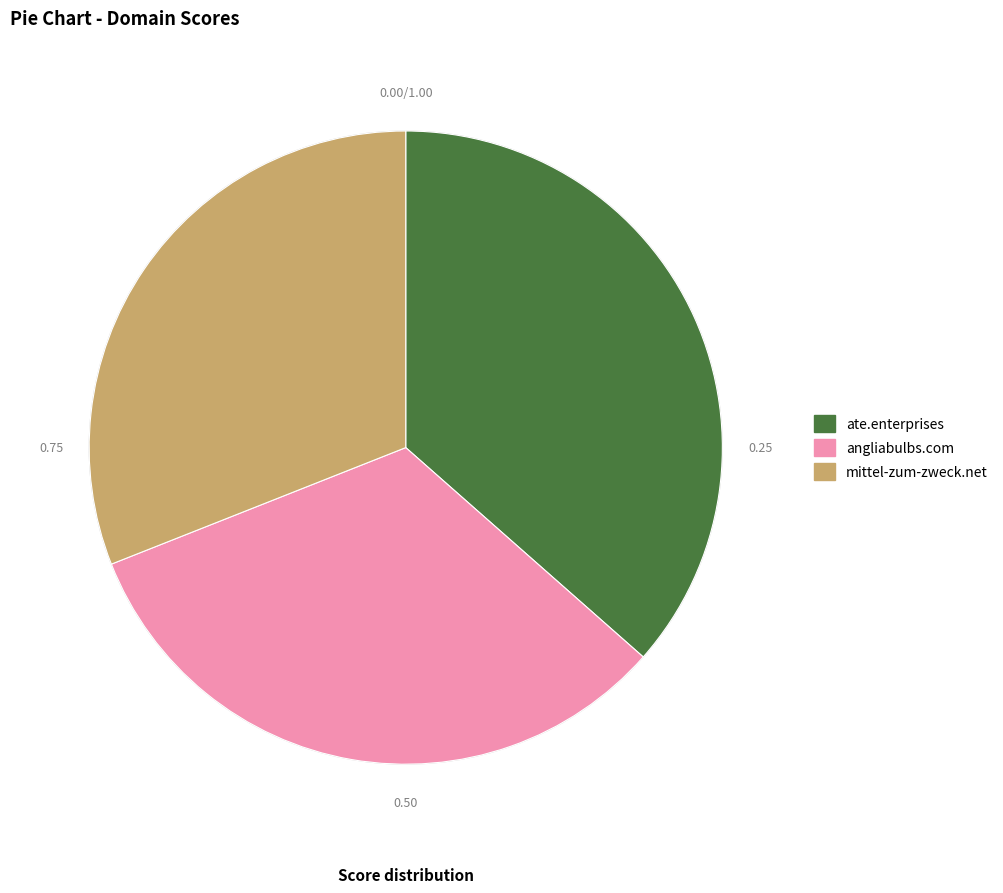

Rank the categories by value from highest to lowest.

ate.enterprises, angliabulbs.com, mittel-zum-zweck.net